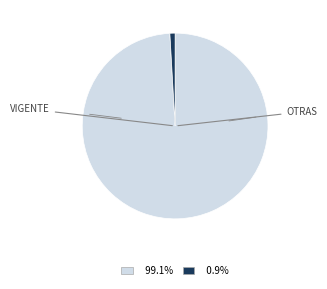

Is there a majority slice in this chart?

Yes